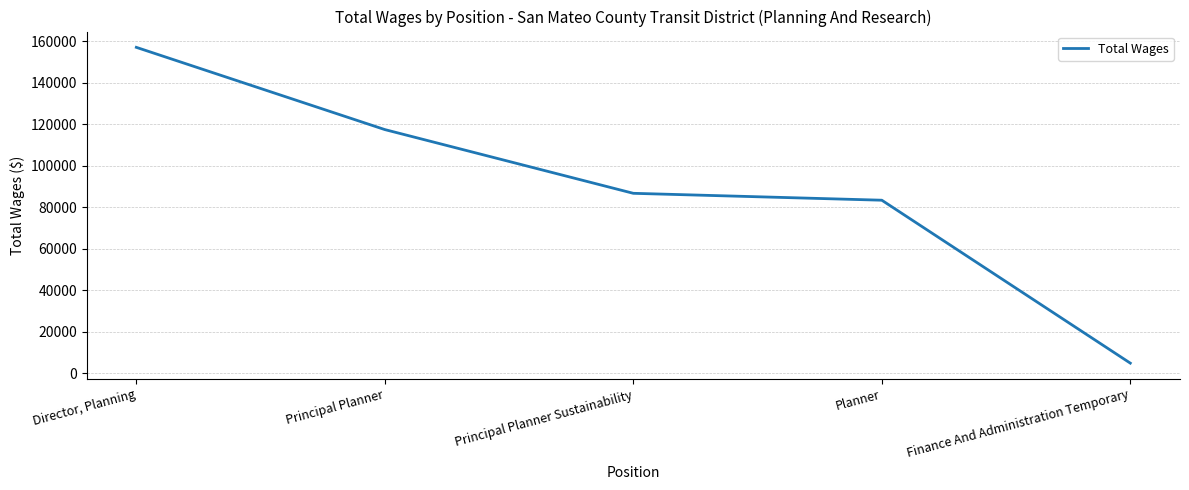

What position from the left is Planner?

4